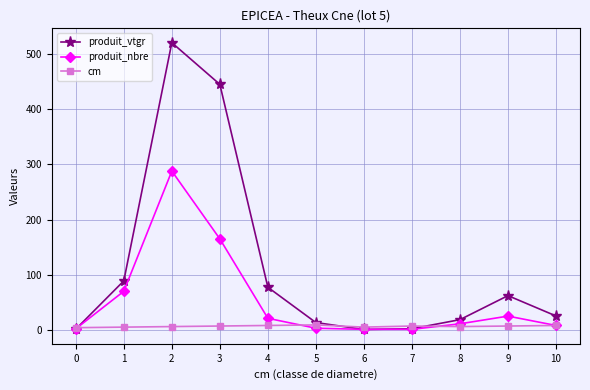

What is the difference between the second highest and second lowest values in the cm series?

3.0